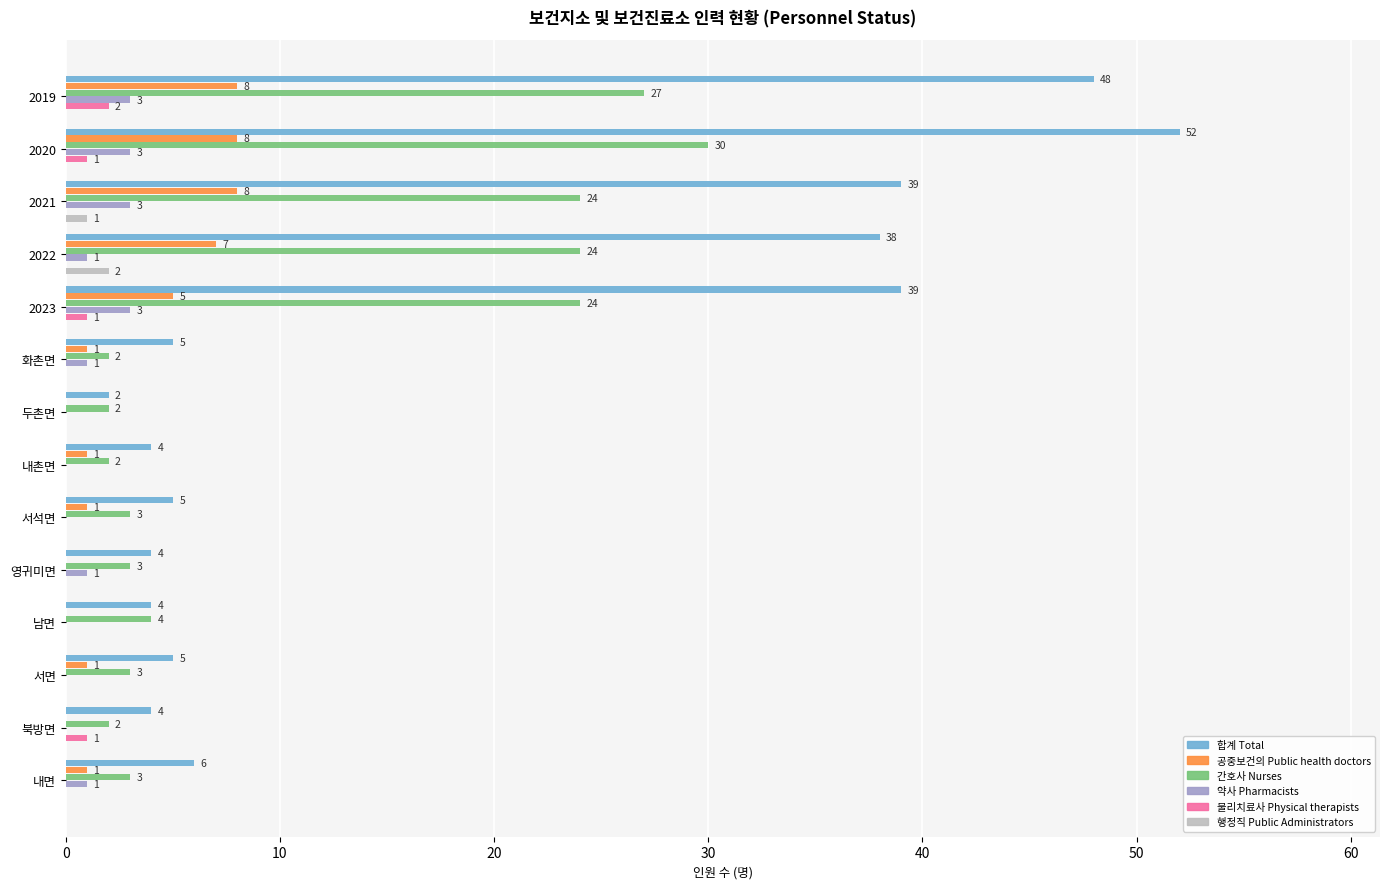

What is the total value across all series at 서면?

9